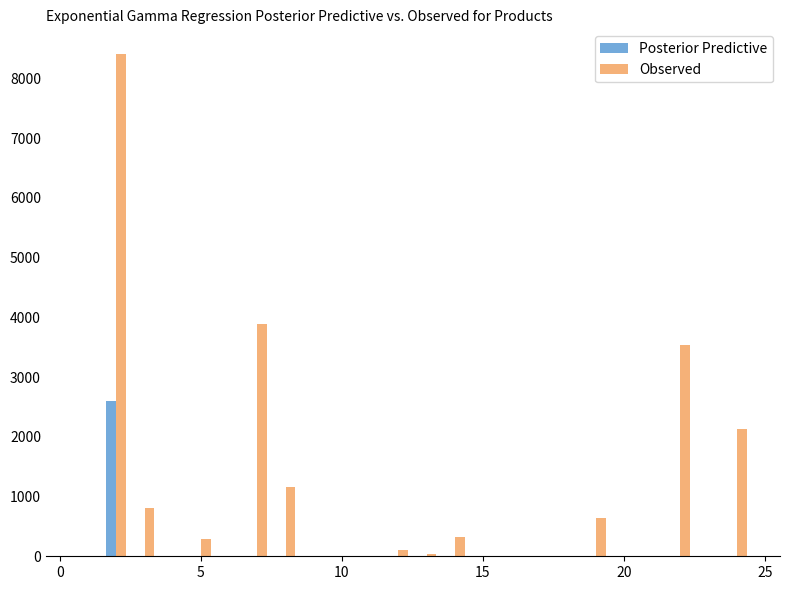

What is the sum of all Posterior Predictive values?

2600.0